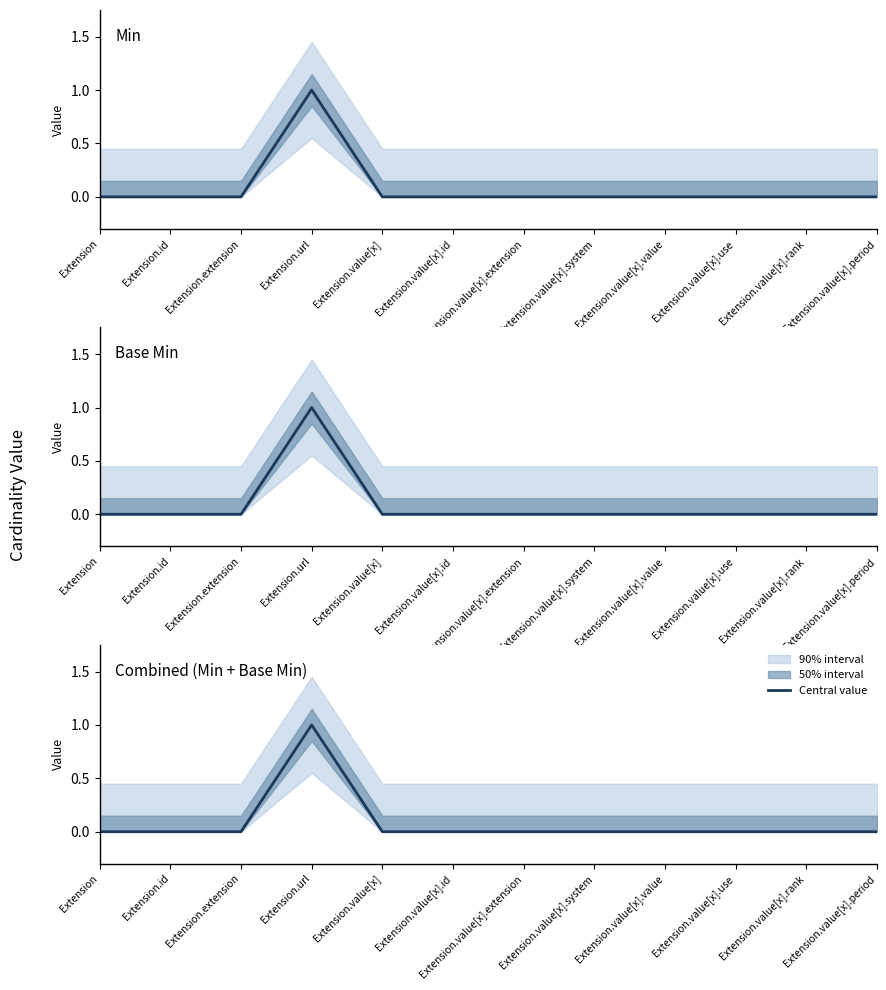

True or false: Combined (Min + Base Min) has more than 0 interior local peaks.

True